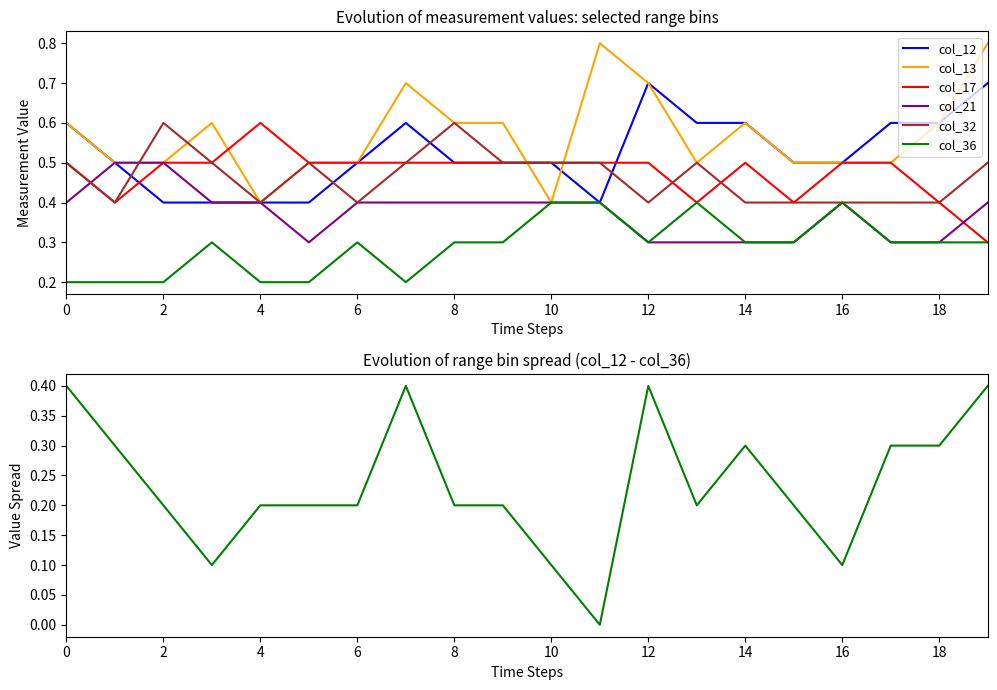

Rank the series at 2010/02/24 00:10 from highest to lowest value.

col_12, col_13, col_21, col_17, col_32, col_36